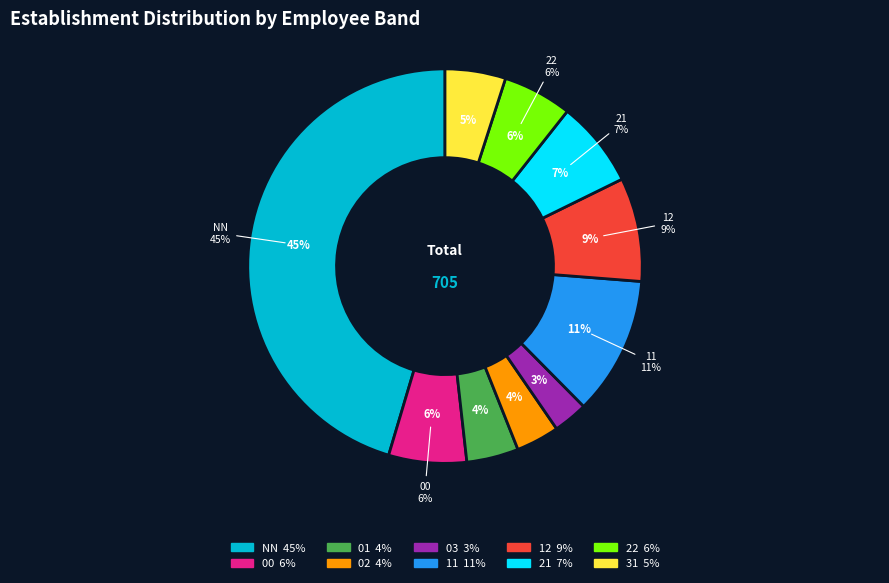

To the nearest percent, what portion does 11 represent?

11%